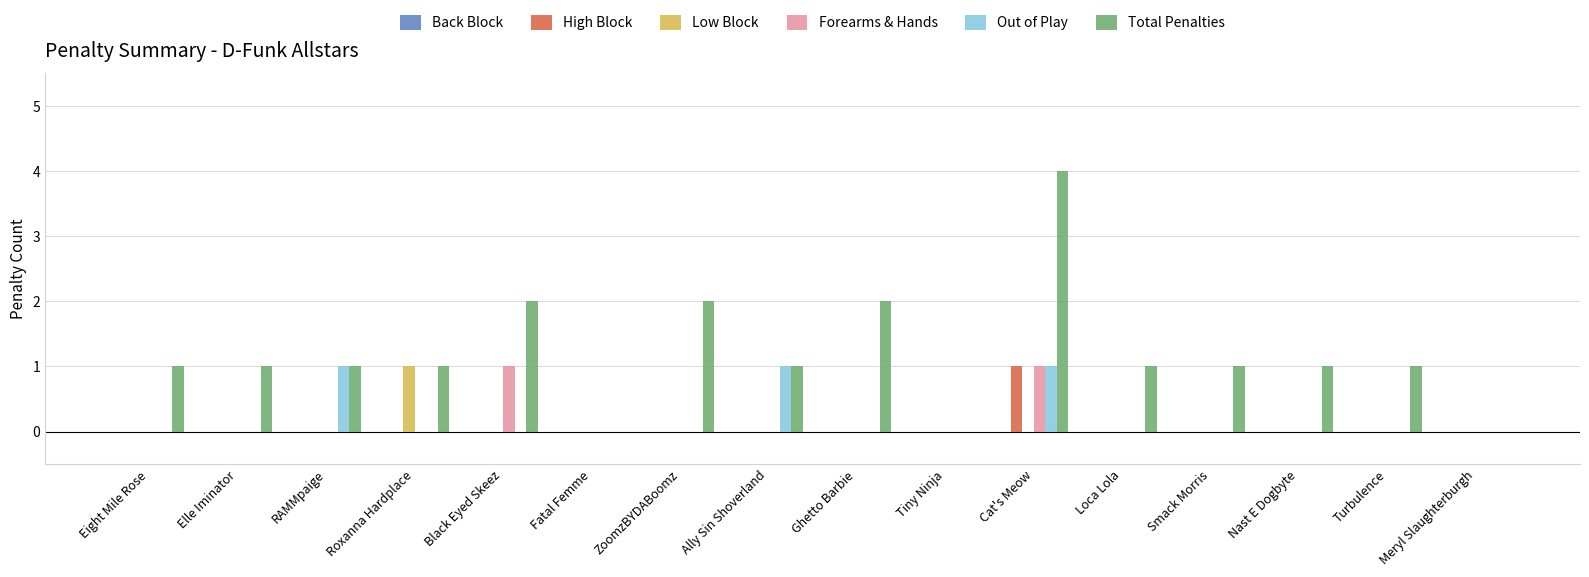

Between Elle Iminator and Roxanna Hardplace, which series saw the biggest shift?

Low Block